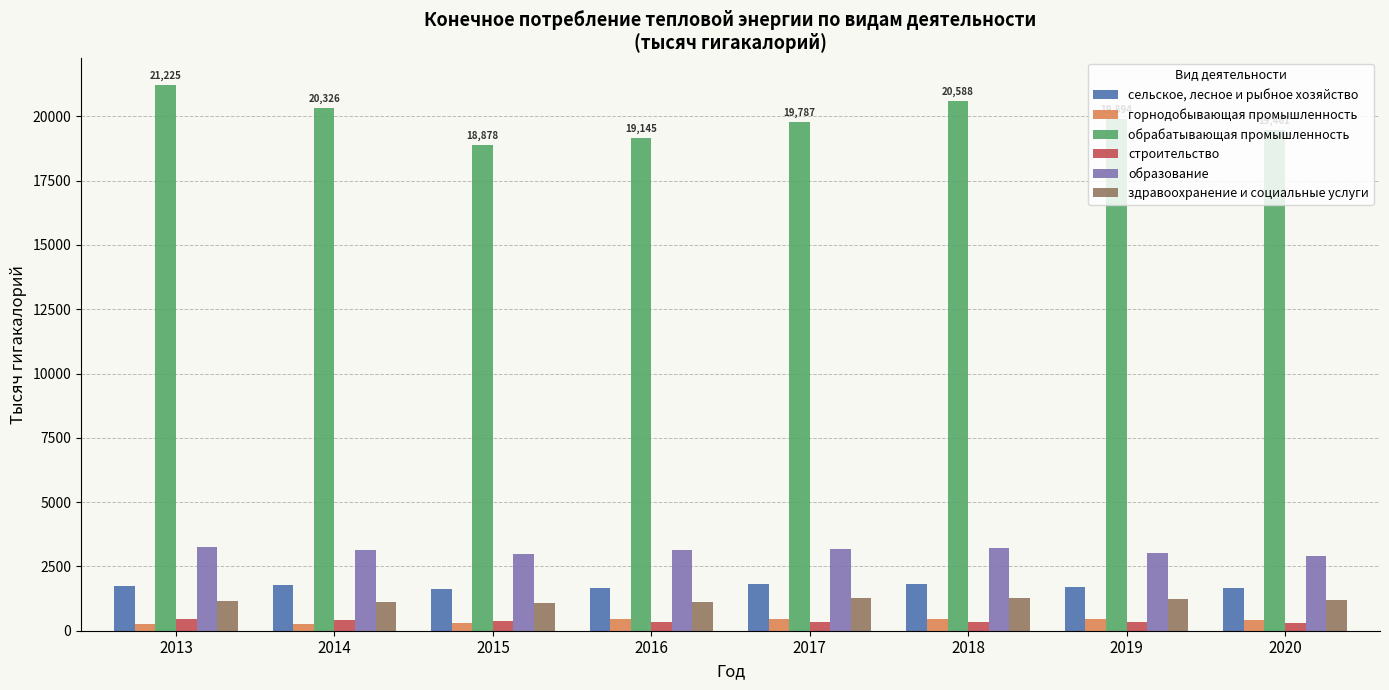

Between 2013 and 2015, which series saw the biggest shift?

обрабатывающая промышленность